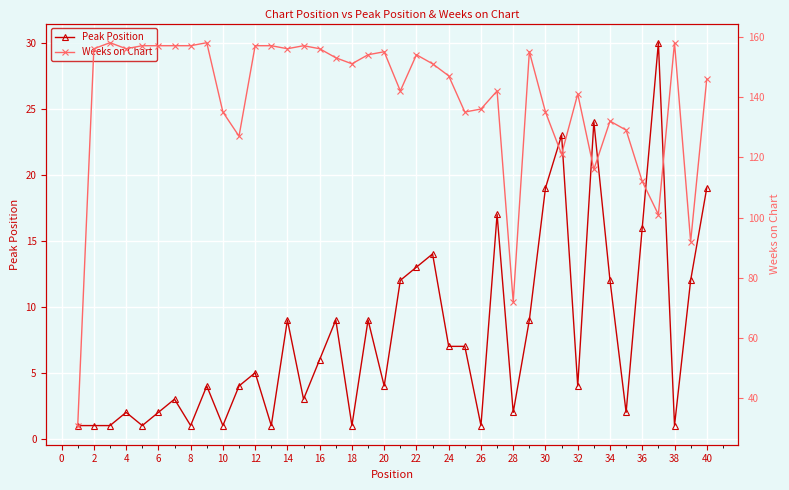

In Peak Position, how many points are higher than both neighbors (excluding endpoints)?

12